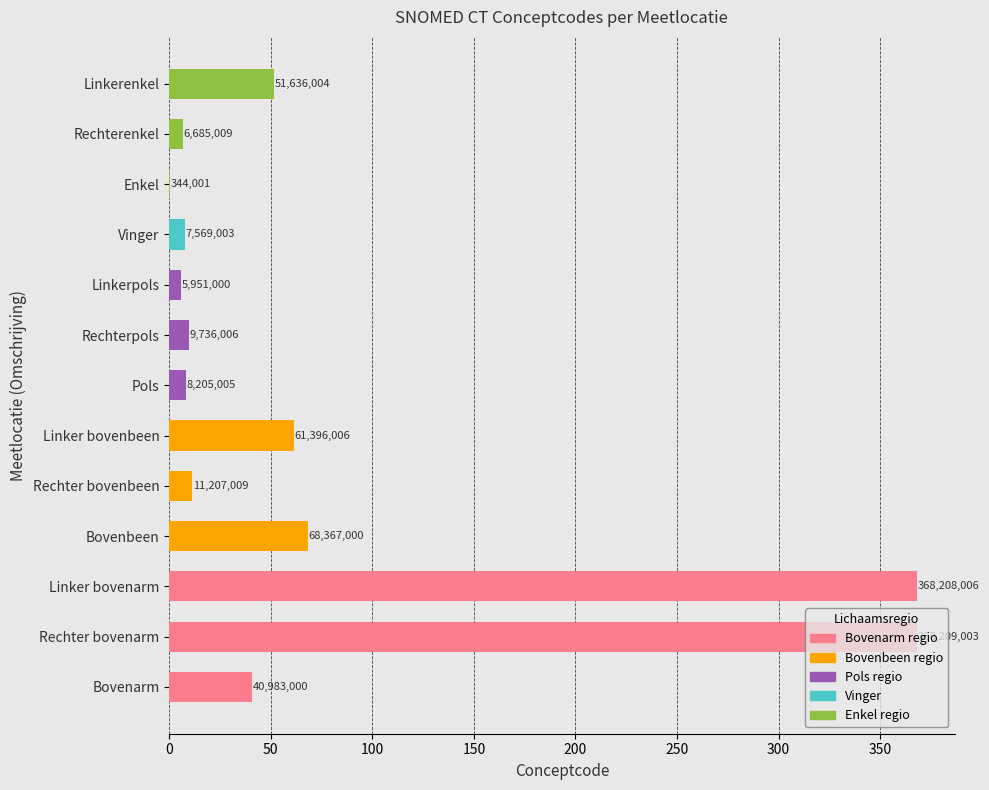

Does the chart contain stacked bars?

No